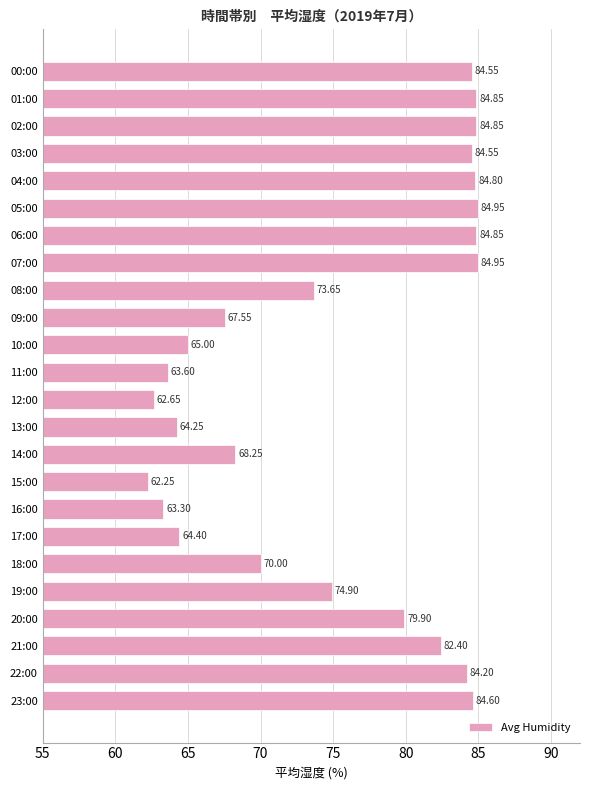

What is the difference between the maximum and minimum values?

22.7